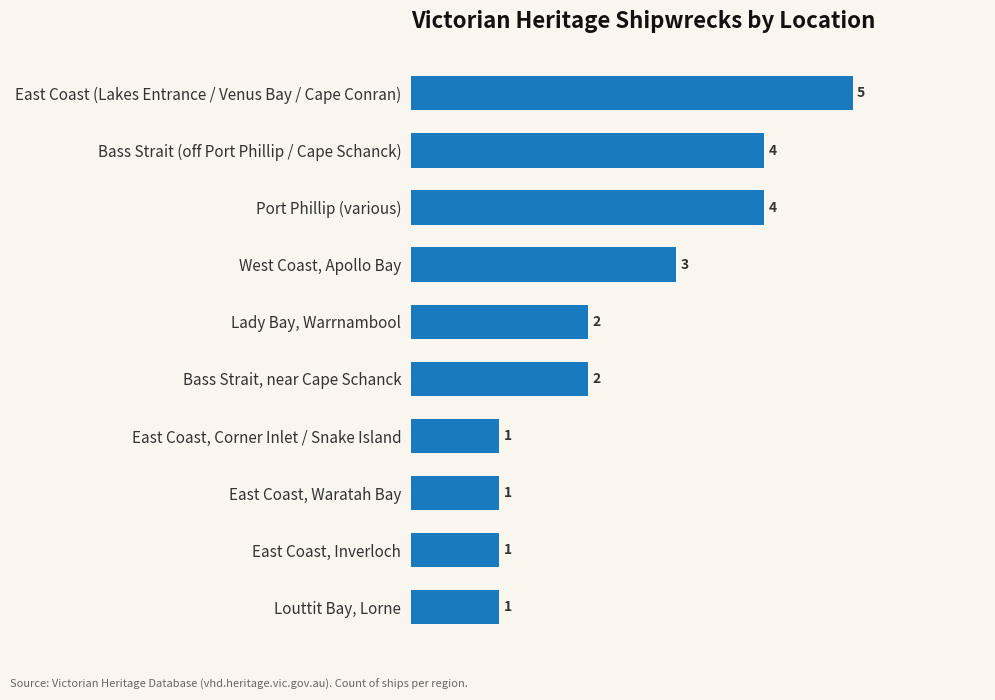

What is the maximum value shown in the chart?

5